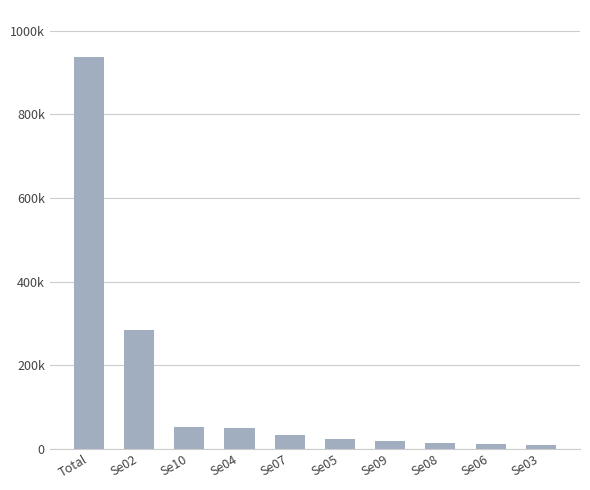

Where does the data first go above 33433?

Total